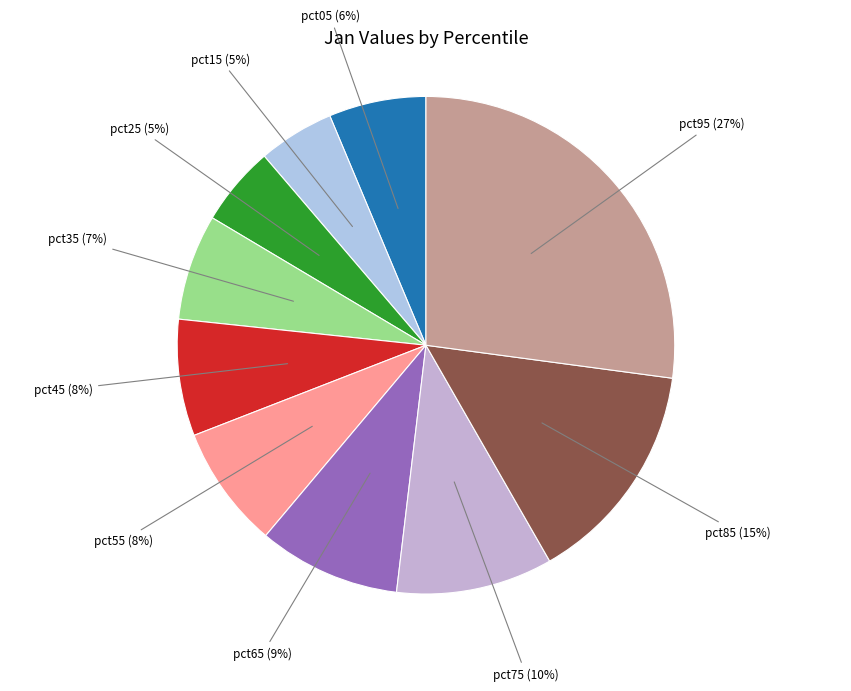

How many segments does this pie chart have?

10